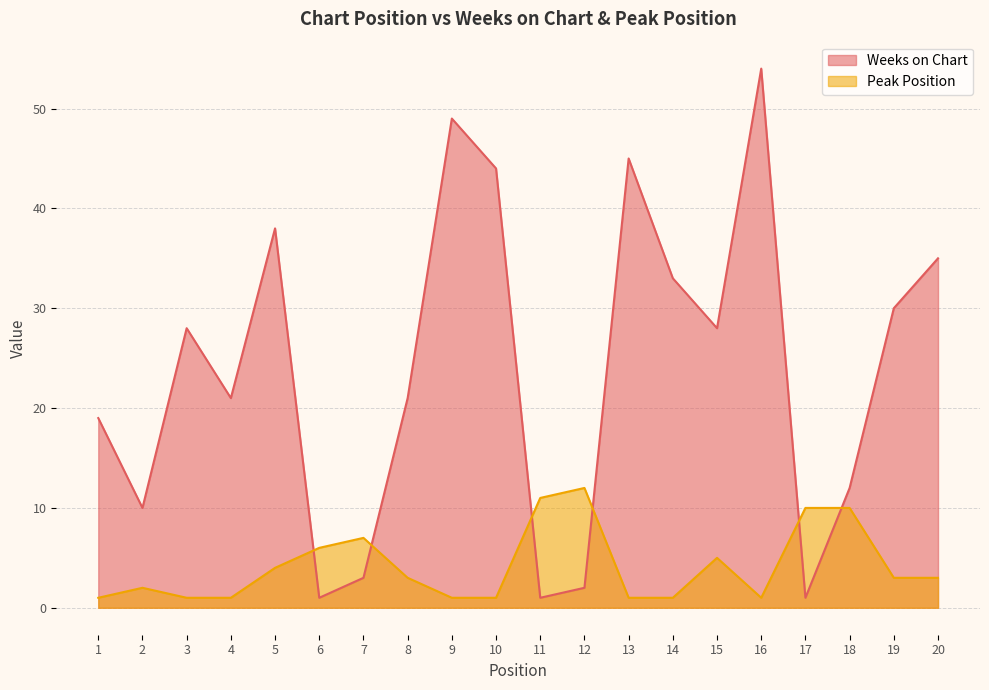

At which category does Weeks on Chart reach its first local valley?

2